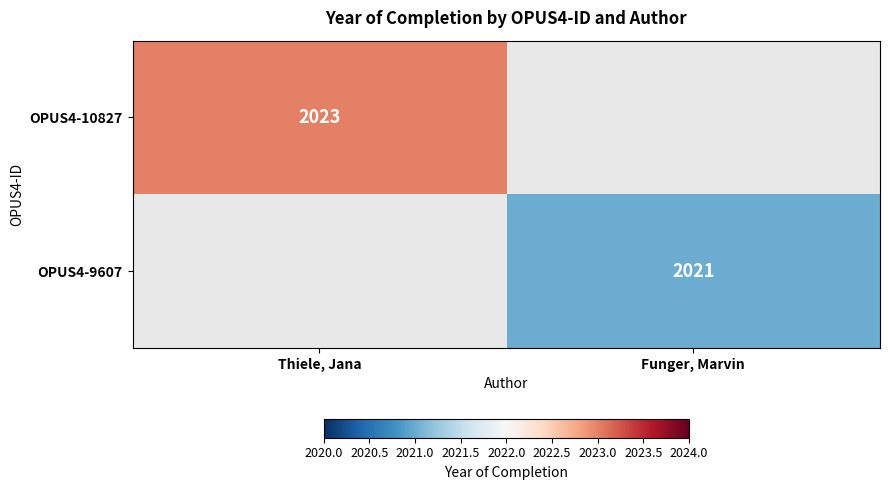

At how many categories does at least one series exceed 2022?

1